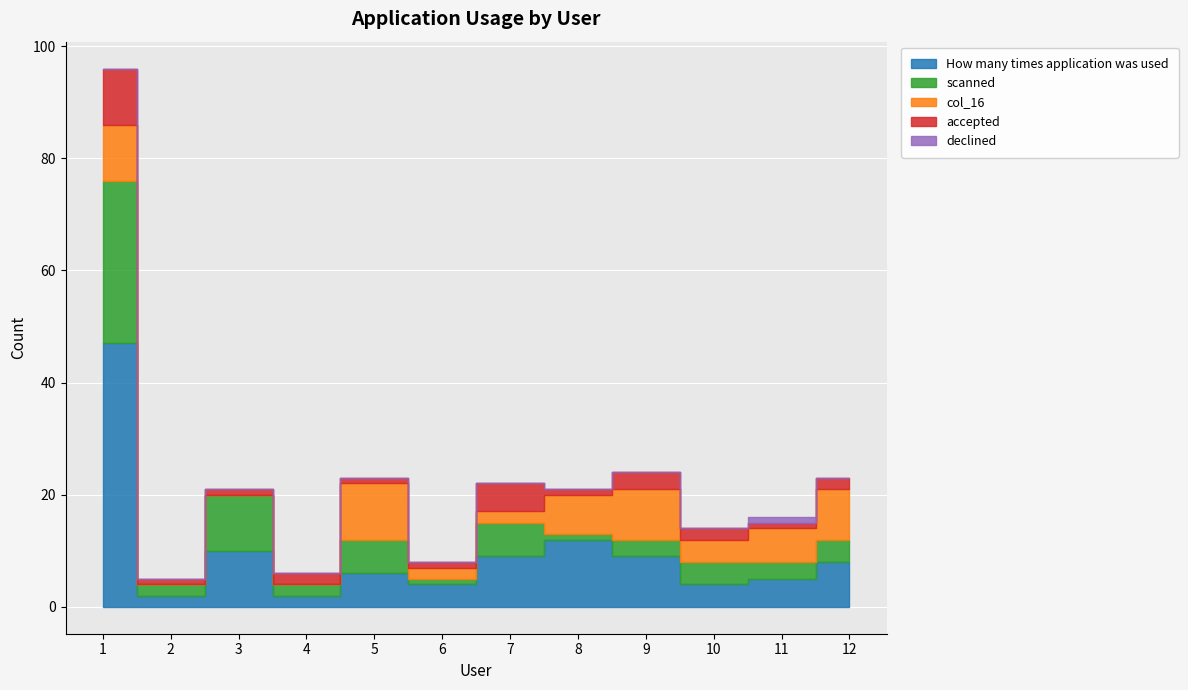

True or false: scanned and accepted intersect in this chart.

False